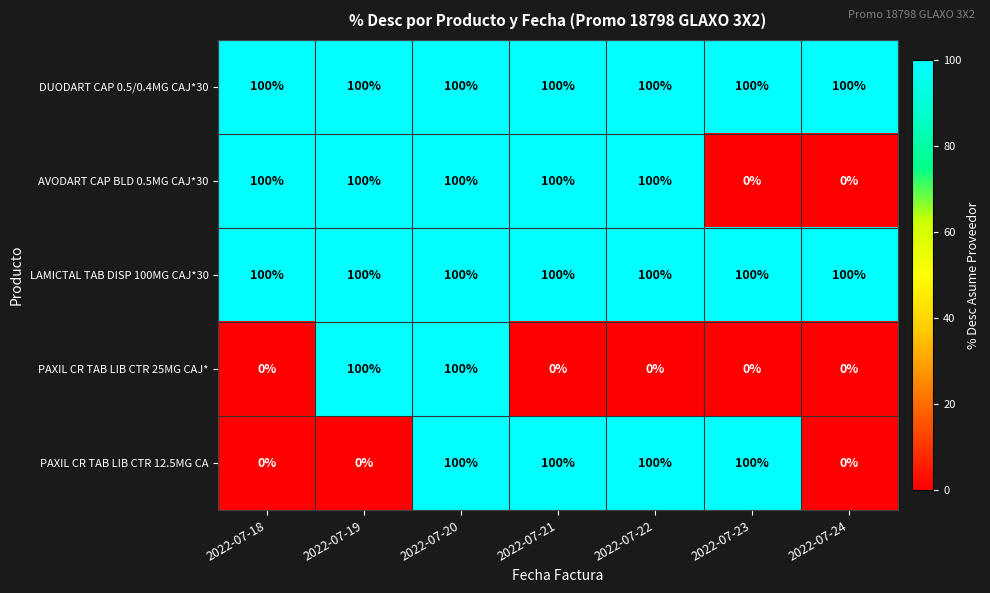

What is the spread (max minus min) of values at 2022-07-19?

100